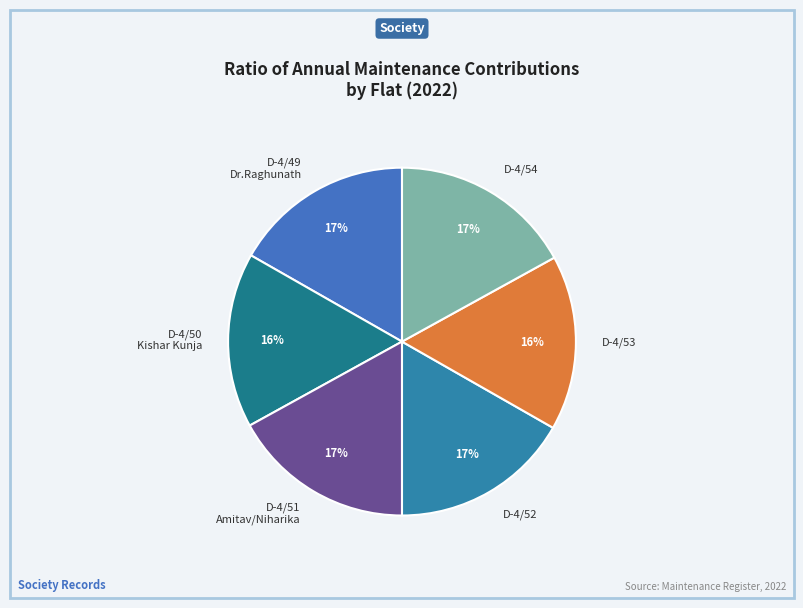

True or false: D-4/53 accounts for 28% of the total.

False